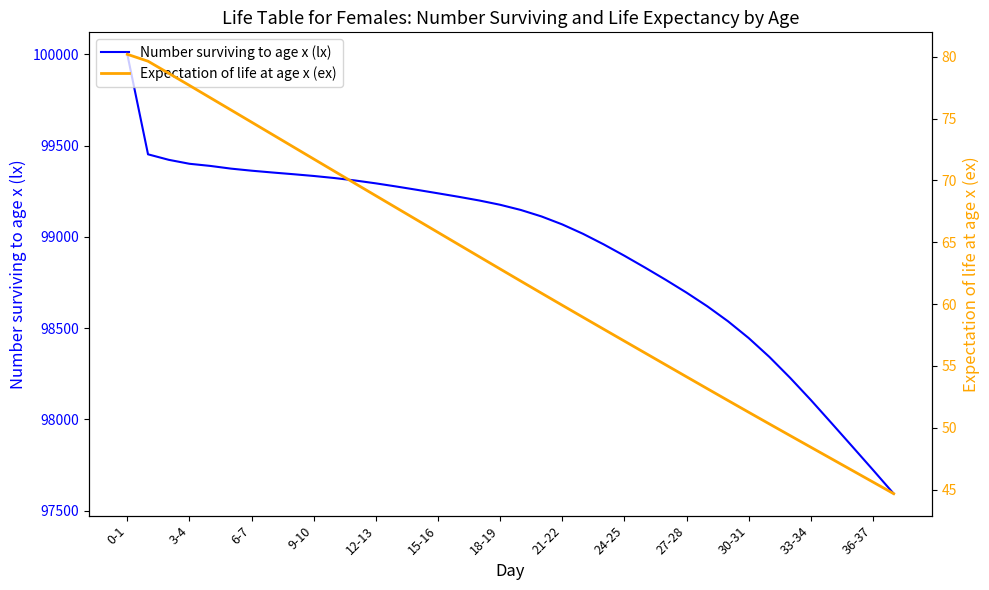

How many lines are shown in the chart?

2